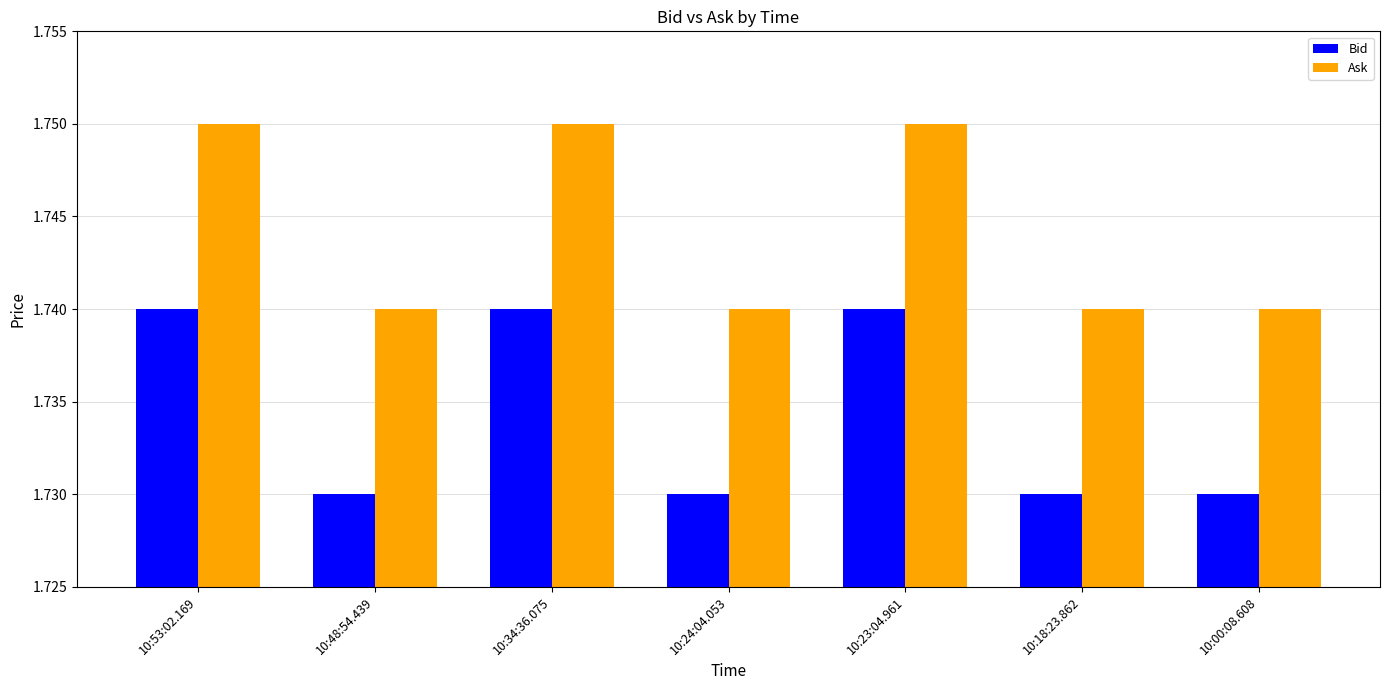

Rank the series at 10:23:04.961 from lowest to highest value.

Bid, Ask